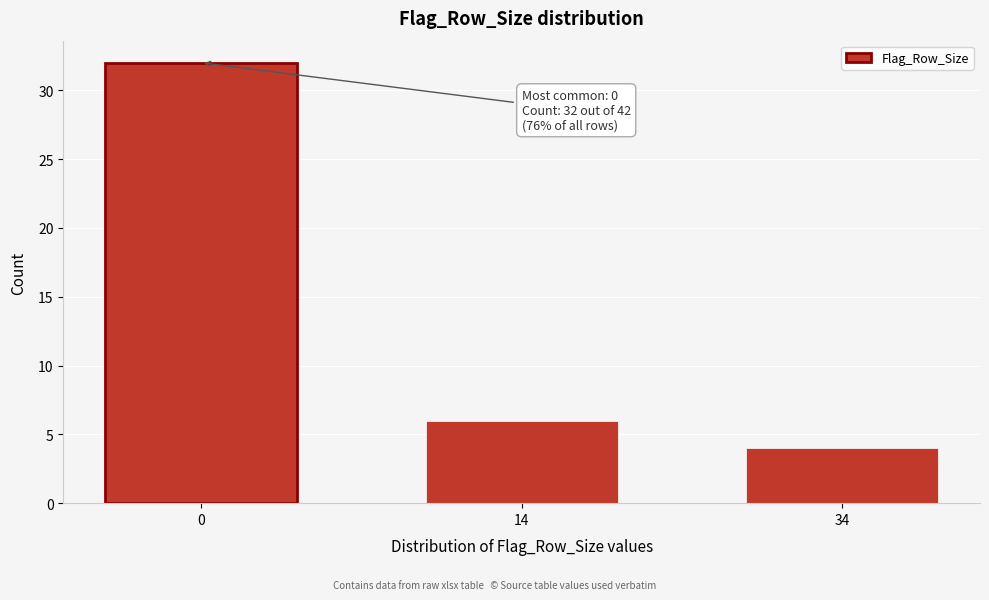

Reading left to right, transcribe all the data shown in this chart.

32	6	4